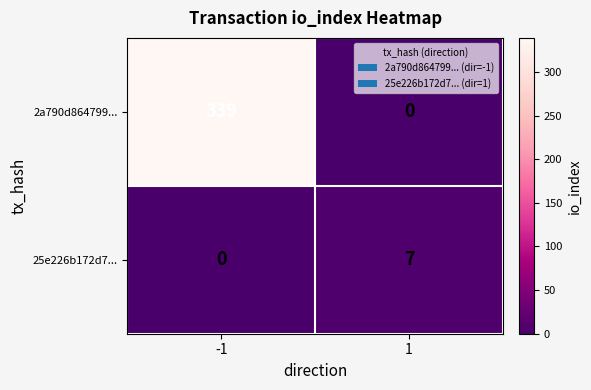

Reading left to right, list all the values displayed in this chart.

2a790d864799...: -1=339	1=0
25e226b172d7...: -1=0	1=7